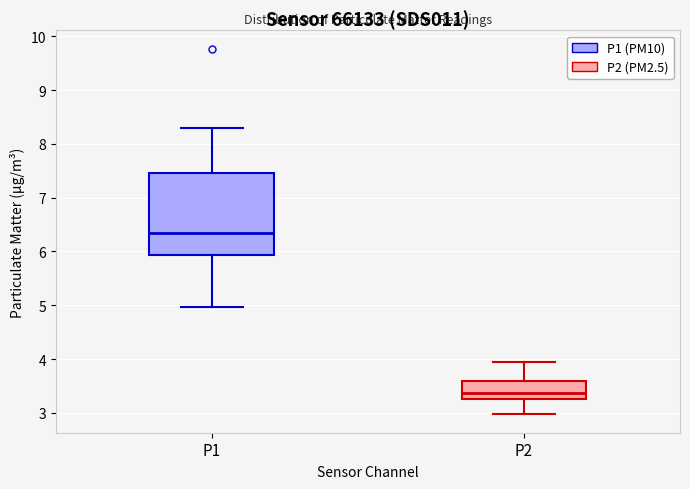

Comparing the boxes themselves (not the whiskers), which one is the tallest?

P1